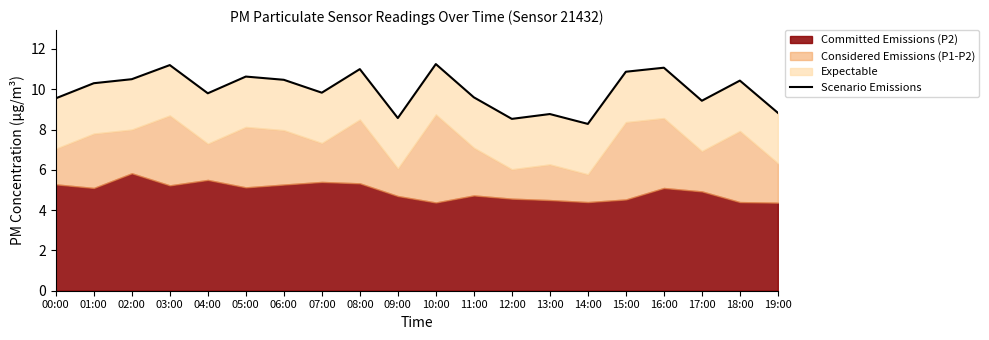

Where is the data nearest to the value 9?

19:00